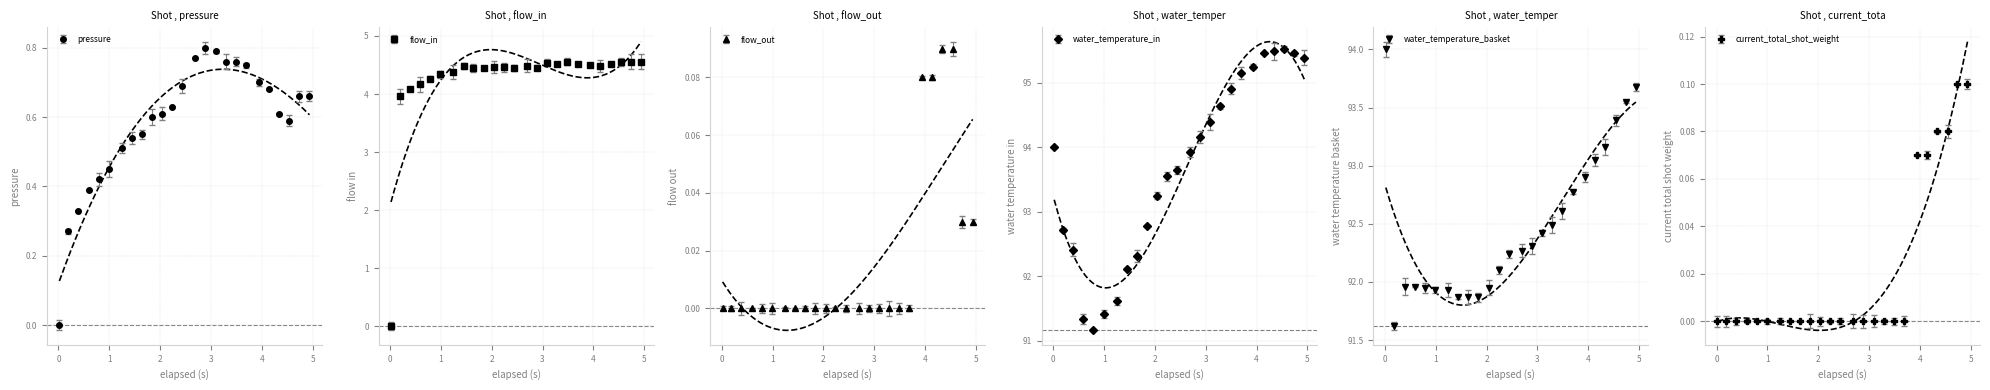

Is it true that flow_in equals 4.5 at 12?

True